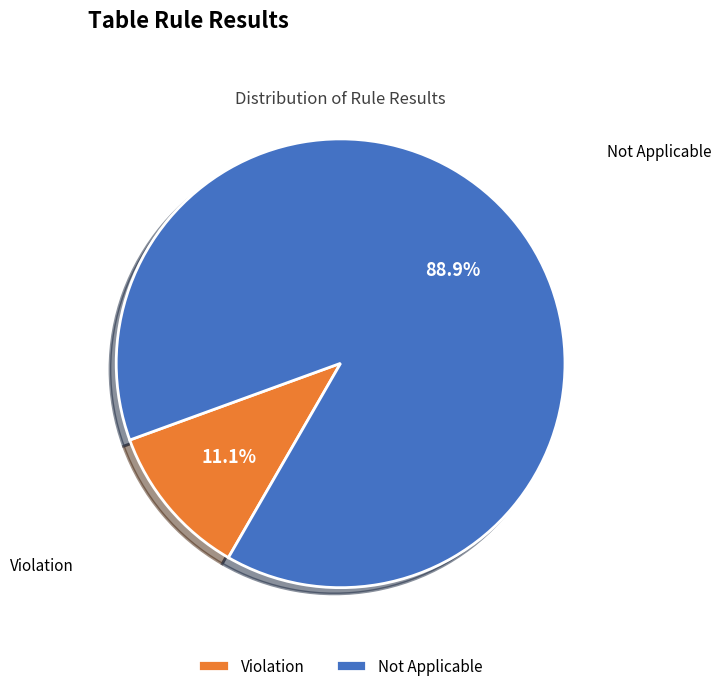

Is there any slice that represents more than half of the pie?

Yes